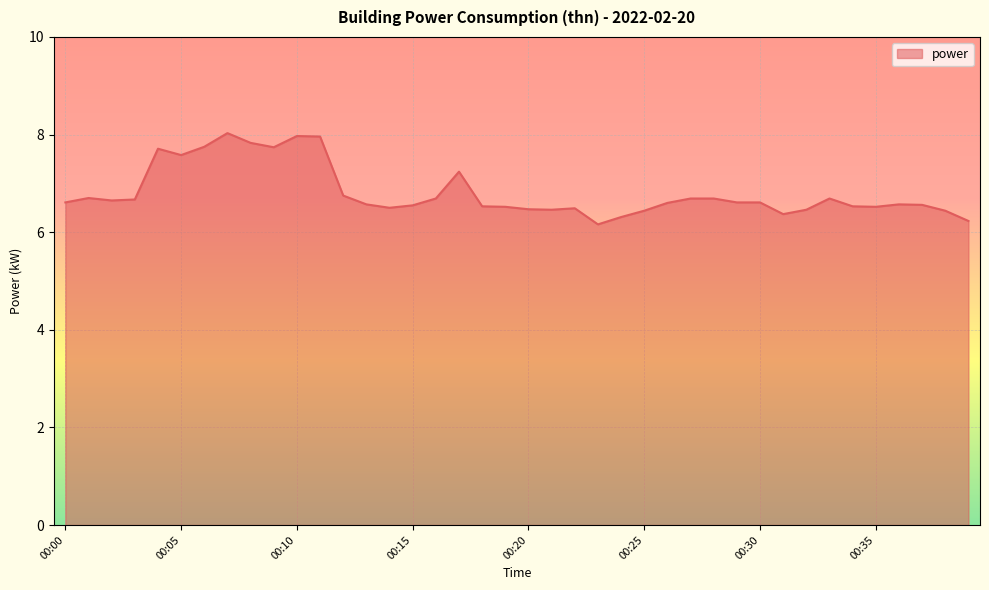

What is the smallest value displayed?

6.2